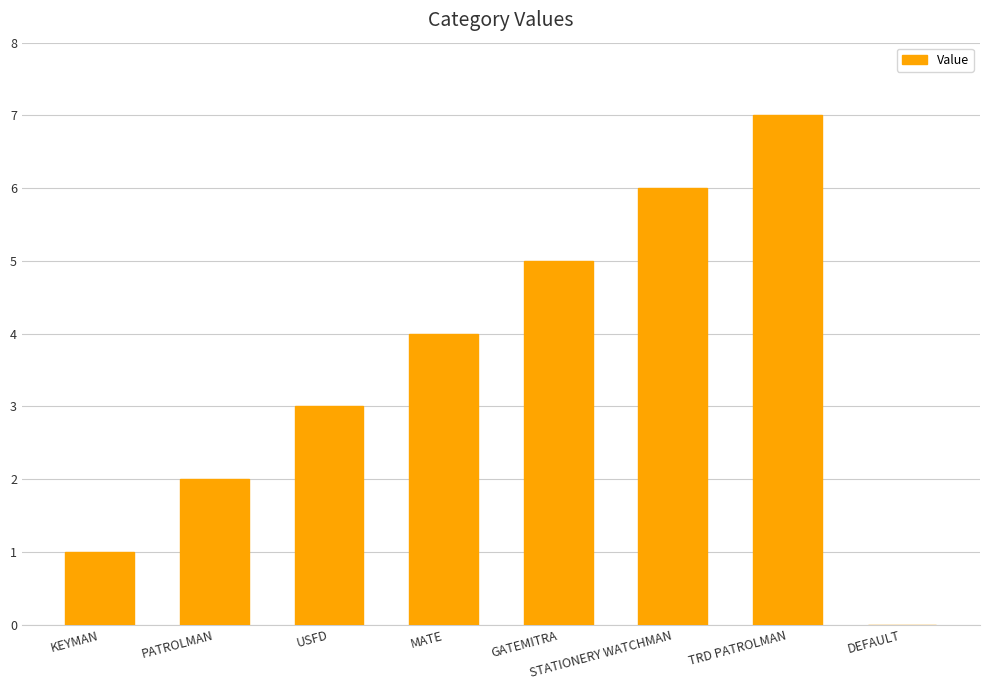

What is the sum of all values?

28